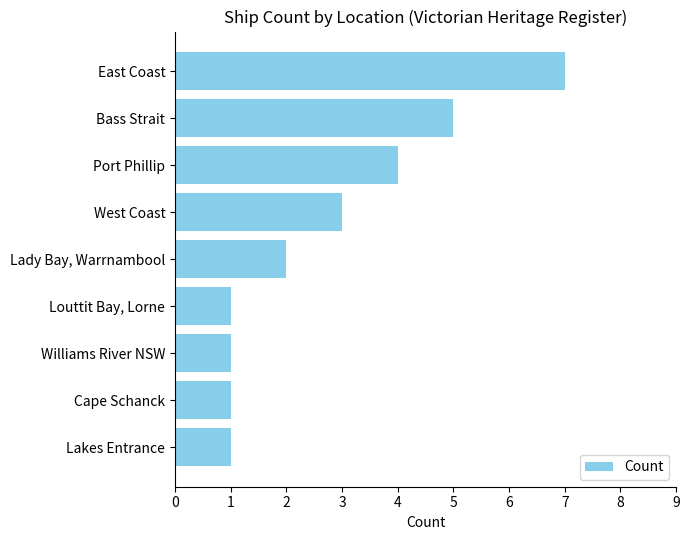

The chart shows a value of 7 at East Coast. True or false?

True